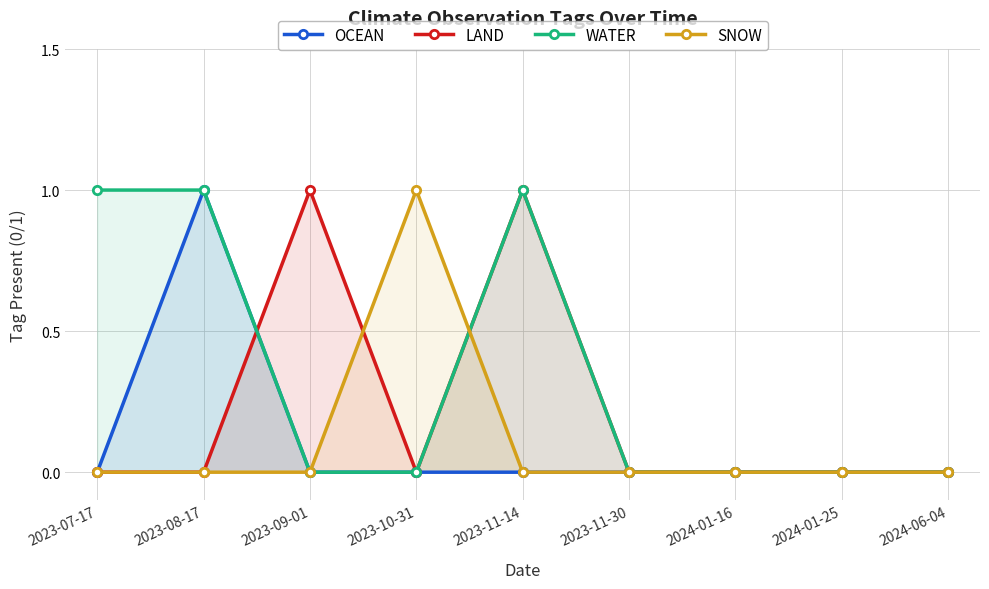

Reading left to right, what are all the values shown in this chart?

OCEAN: 2023-07-17=0	2023-08-17=1	2023-09-01=0	2023-10-31=0	2023-11-14=0	2023-11-30=0	2024-01-16=0	2024-01-25=0	2024-06-04=0
LAND: 2023-07-17=0	2023-08-17=0	2023-09-01=1	2023-10-31=0	2023-11-14=1	2023-11-30=0	2024-01-16=0	2024-01-25=0	2024-06-04=0
WATER: 2023-07-17=1	2023-08-17=1	2023-09-01=0	2023-10-31=0	2023-11-14=1	2023-11-30=0	2024-01-16=0	2024-01-25=0	2024-06-04=0
SNOW: 2023-07-17=0	2023-08-17=0	2023-09-01=0	2023-10-31=1	2023-11-14=0	2023-11-30=0	2024-01-16=0	2024-01-25=0	2024-06-04=0